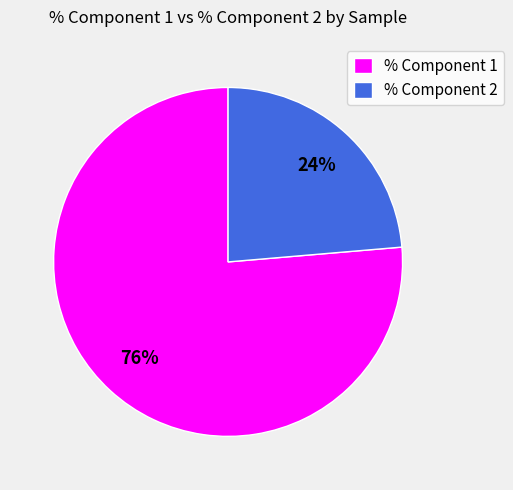

What percentage is the % Component 1 slice, to the nearest percent?

76%